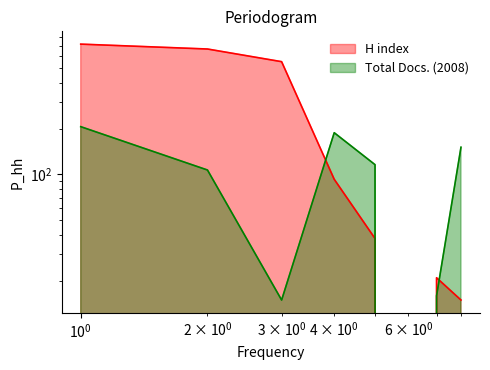

Which series changed the most between 4 and 8?

H index